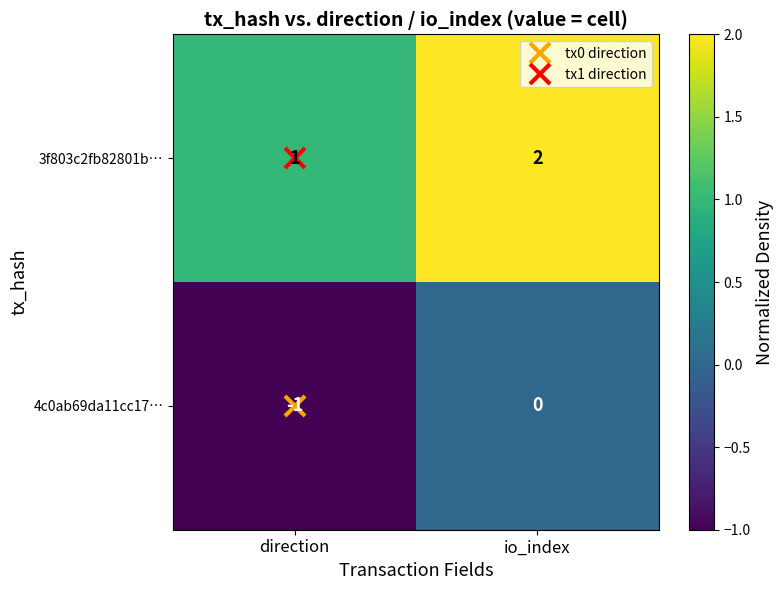

At which label is 4c0ab69da11cc17… closest to 0?

io_index